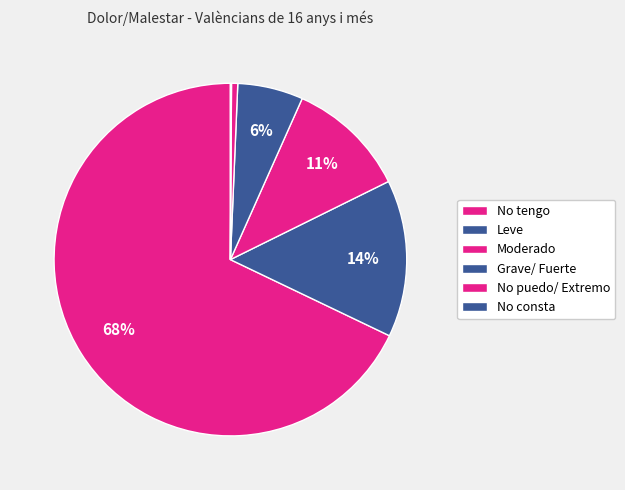

Which has a higher value, No tengo or Moderado?

No tengo